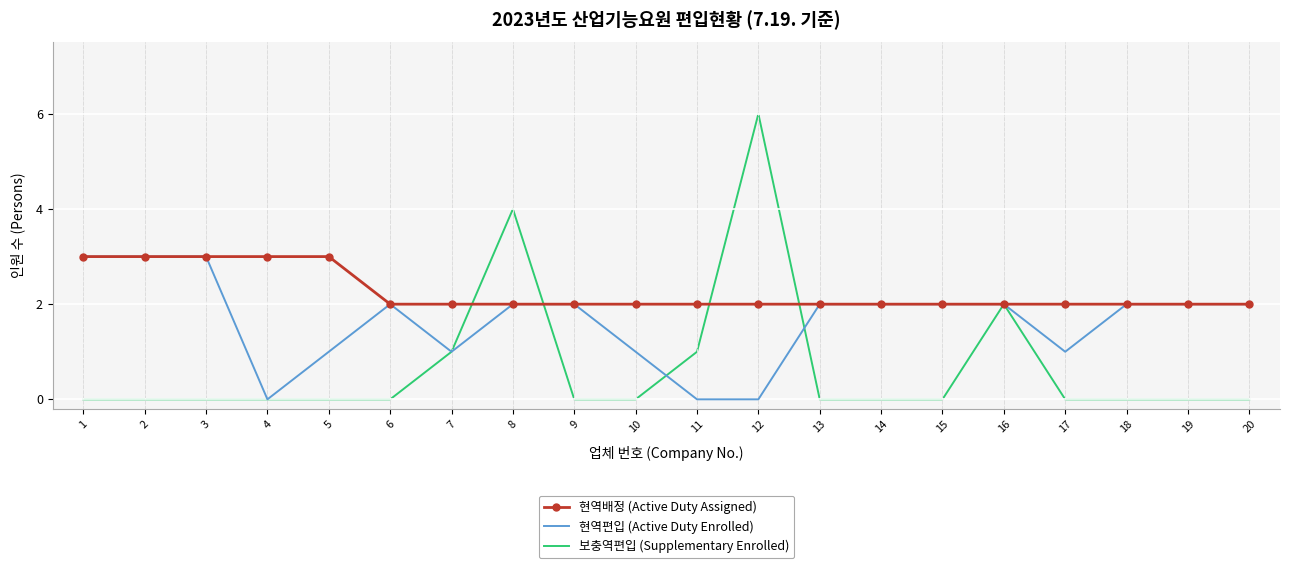

What is the difference between the highest and lowest values at 12?

6